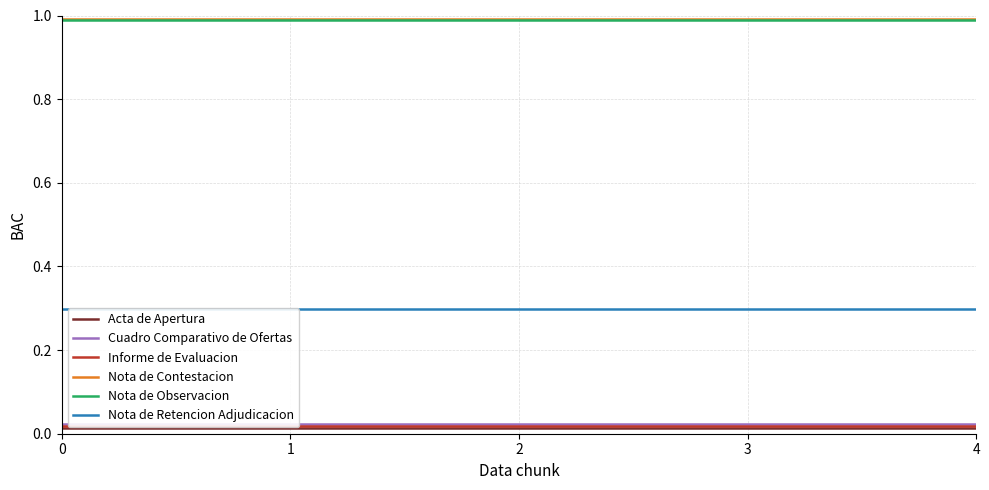

True or false: Nota de Retencion Adjudicacion has more than 0 interior local peaks.

False